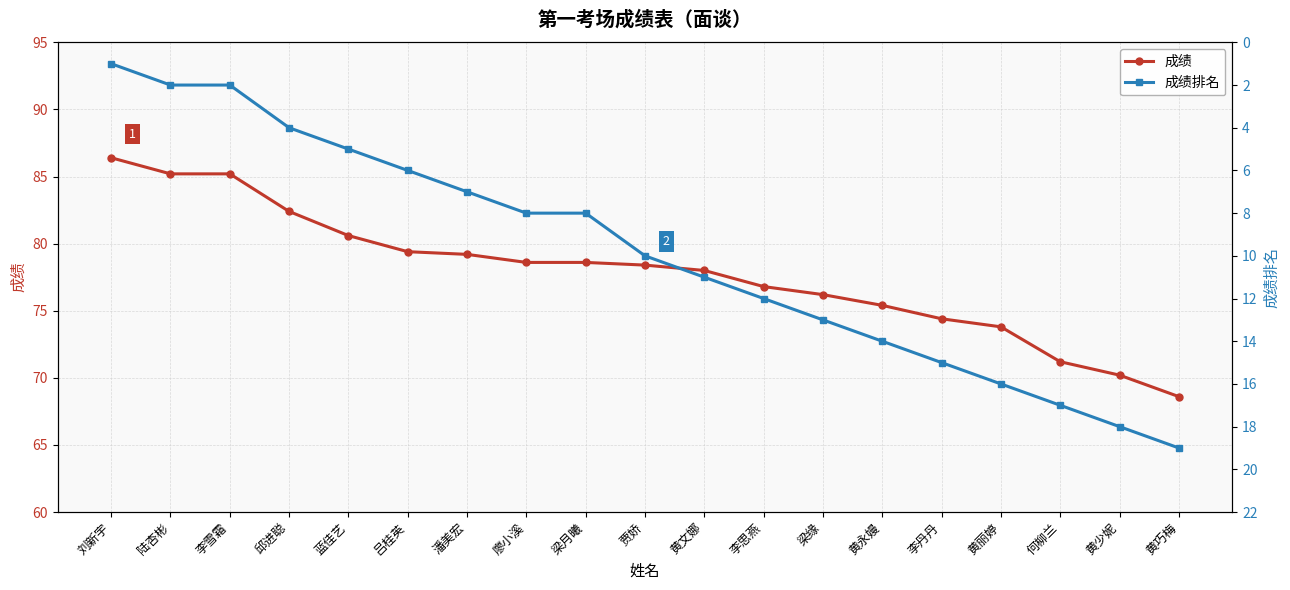

List the series in order of their peak value, highest first.

成绩, 成绩排名